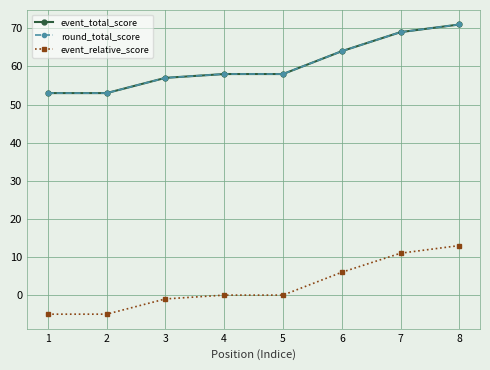

Does the chart have visible grid lines?

Yes